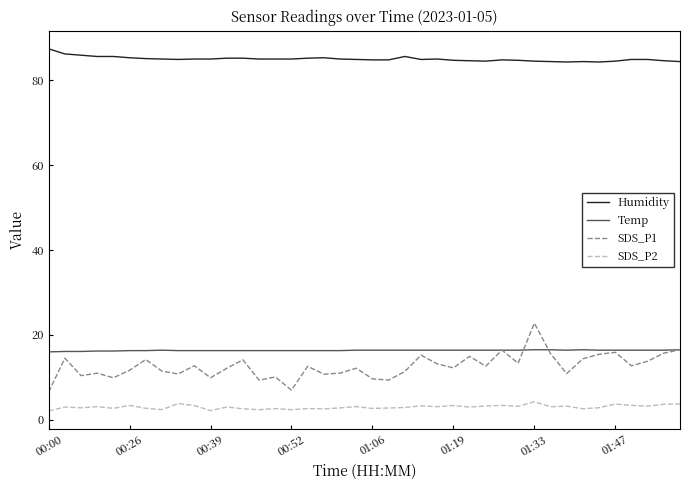

Which series has the largest total across all categories?

Humidity